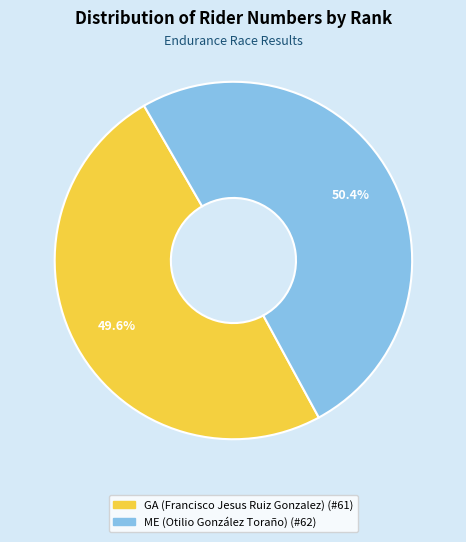

Combined, what portion of the pie is ME (Otilio González Toraño) and GA (Francisco Jesus Ruiz Gonzalez)?

100.0%